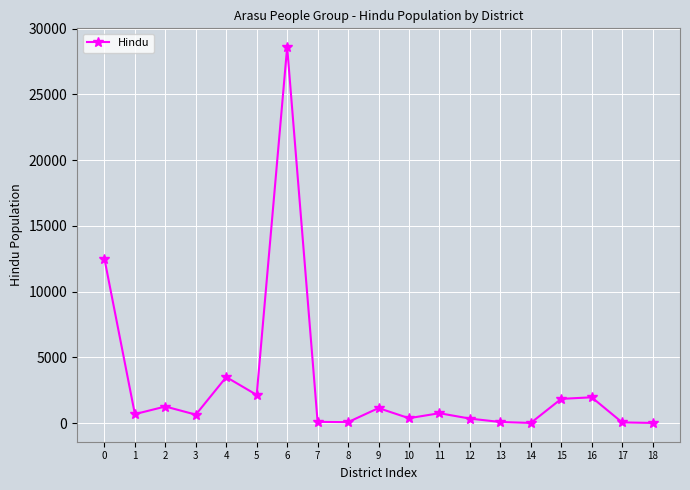

How many lines are shown in the chart?

1